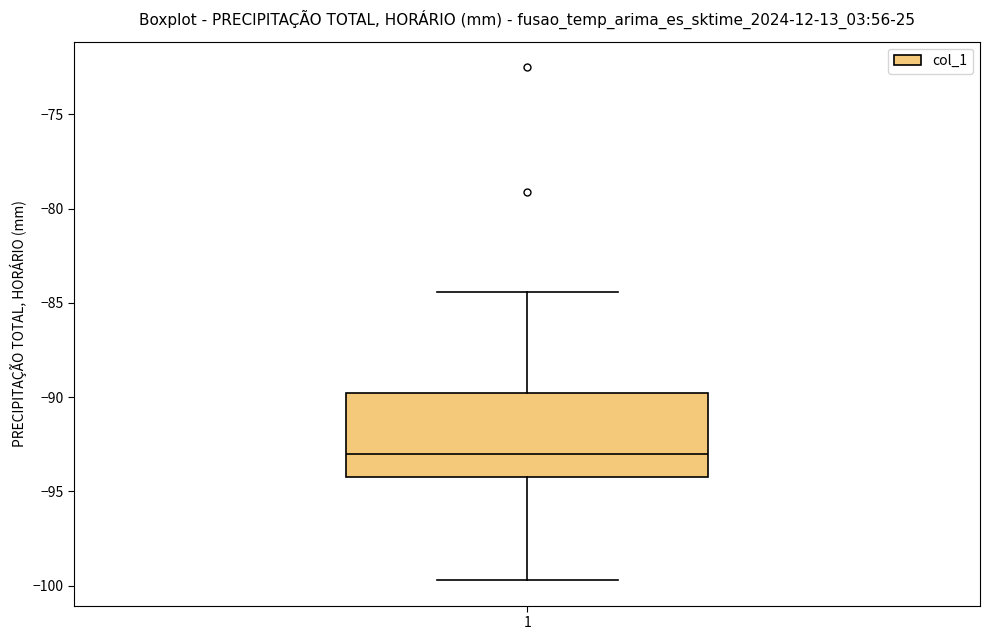

Read this box plot against the y-axis: the position of the median line, the range covered by the box, and the ends of both whiskers. The values are not printed on the chart, so give them approximately, as read against the axis.

median -93.0, box -94.0 to -90.0, whiskers -99.5 to -84.5